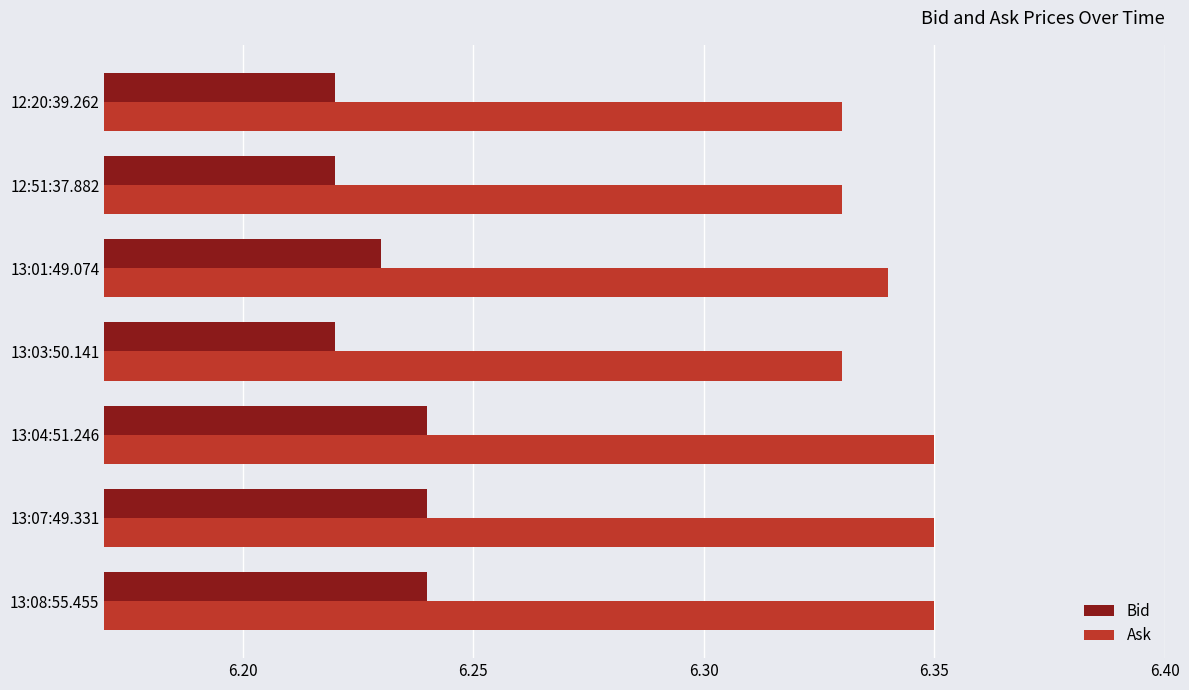

Which series has the largest total across all categories?

Ask